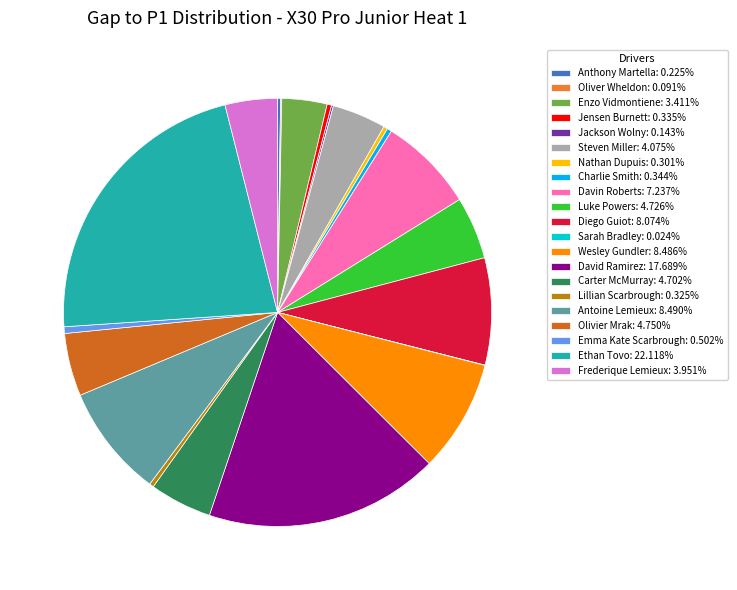

What is the largest slice in the pie chart?

Ethan Tovo